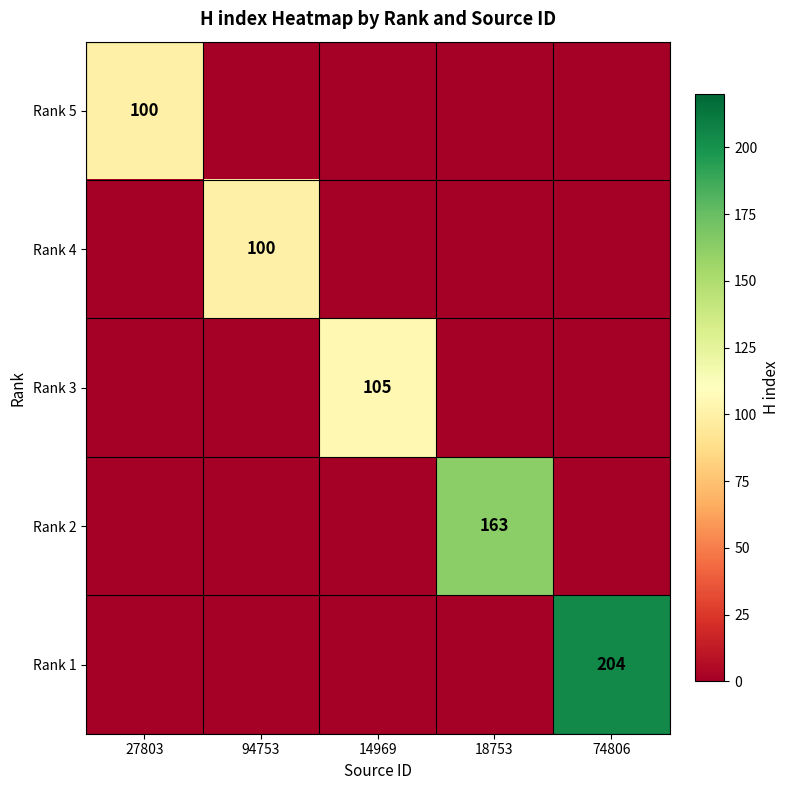

What is the greatest value displayed?

204